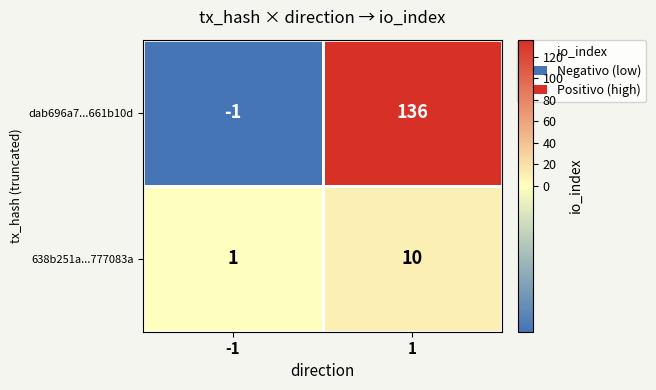

What is the sum of all dab696a7...661b10d values?

135